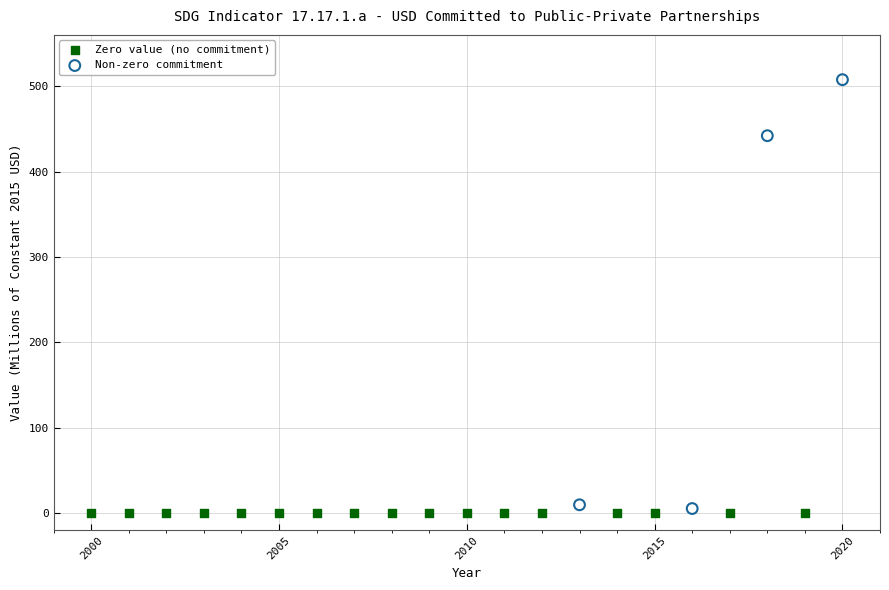

Which series contains the highest Y value?

Non-zero commitment